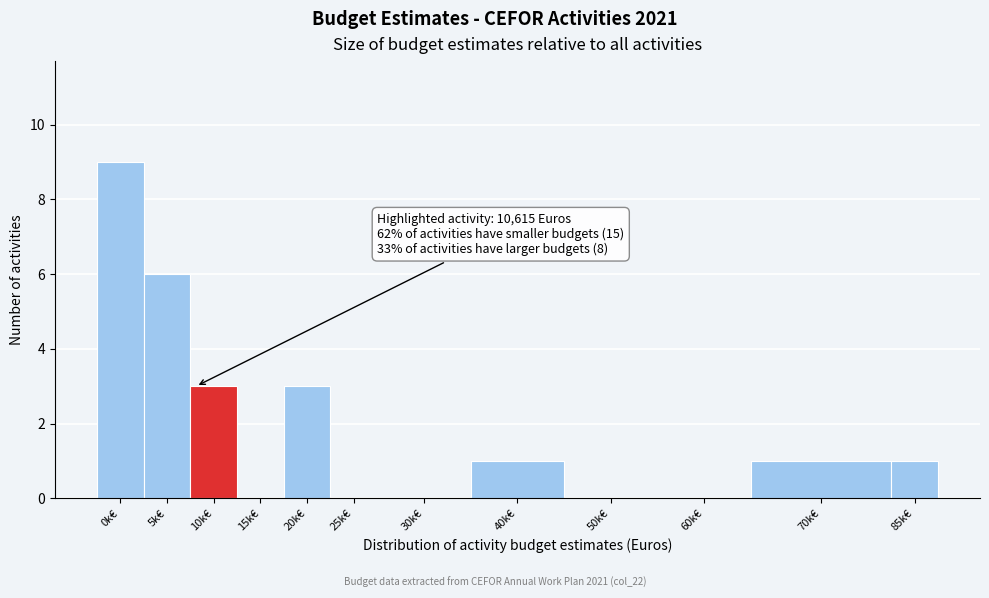

Reading left to right, extract all data points from this chart.

0k€=9	5k€=6	10k€=3	15k€=0	20k€=3	25k€=0	30k€=0	40k€=1	50k€=0	60k€=0	70k€=1	85k€=1